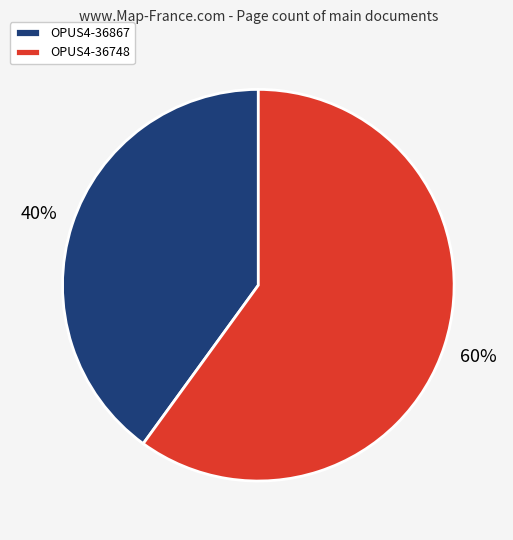

To the nearest percent, what is the average slice percentage?

50%